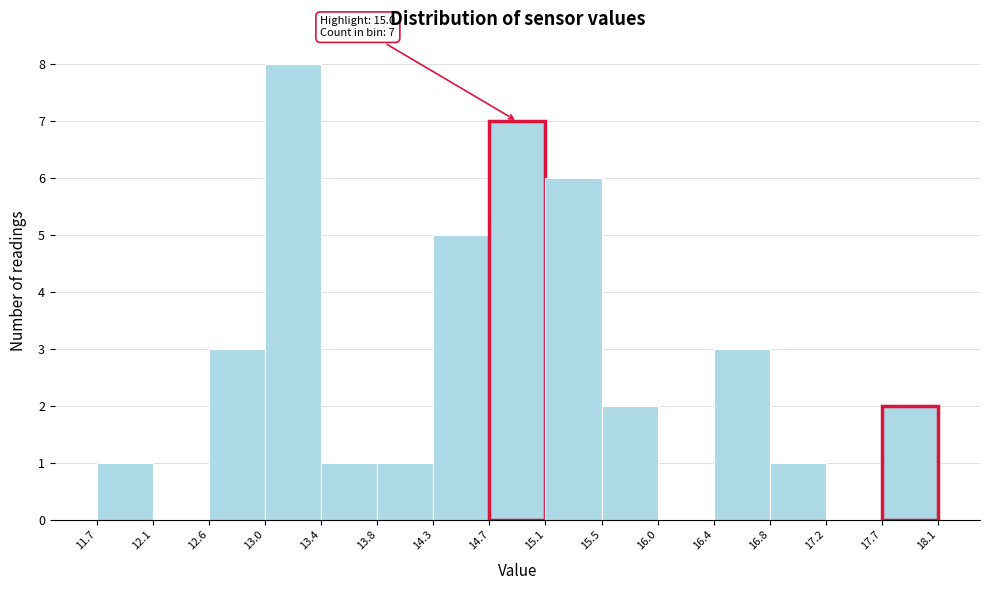

Which range on the x-axis has the tallest bar?

13.0 to 13.4